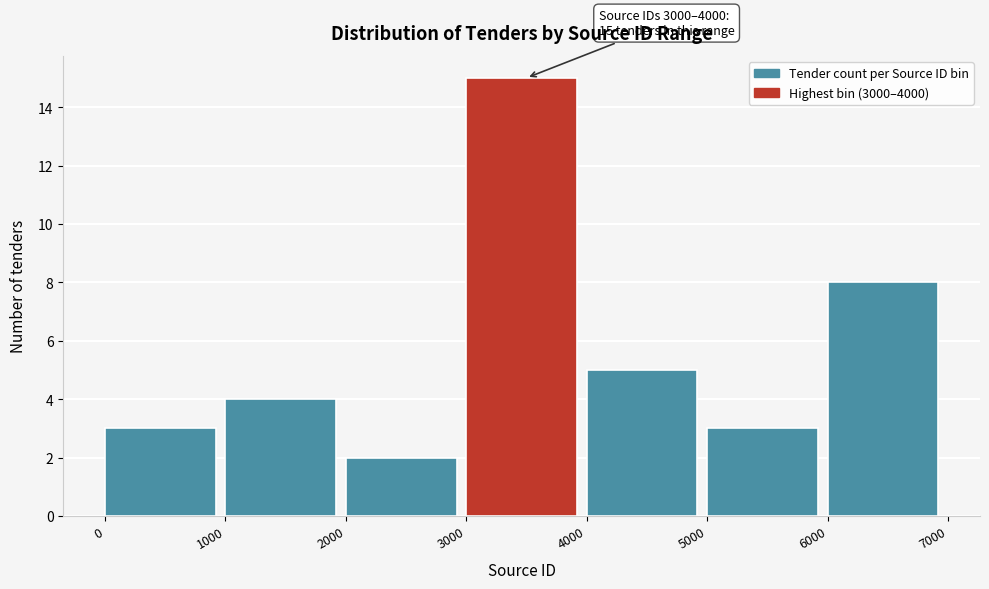

Which range on the x-axis has the tallest bar?

3000 to 4000